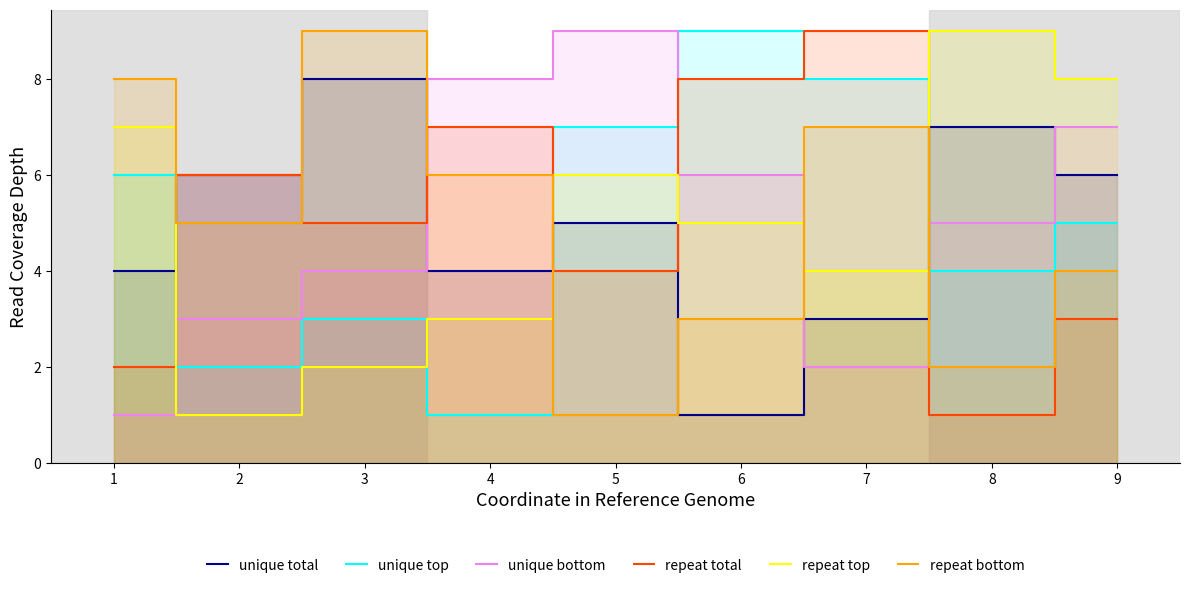

Reading left to right, list all the values displayed in this chart.

unique total: 4	6	8	4	5	1	3	7	6
unique top: 6	2	3	1	7	9	8	4	5
unique bottom: 1	3	4	8	9	6	2	5	7
repeat total: 2	6	5	7	4	8	9	1	3
repeat top: 7	1	2	3	6	5	4	9	8
repeat bottom: 8	5	9	6	1	3	7	2	4